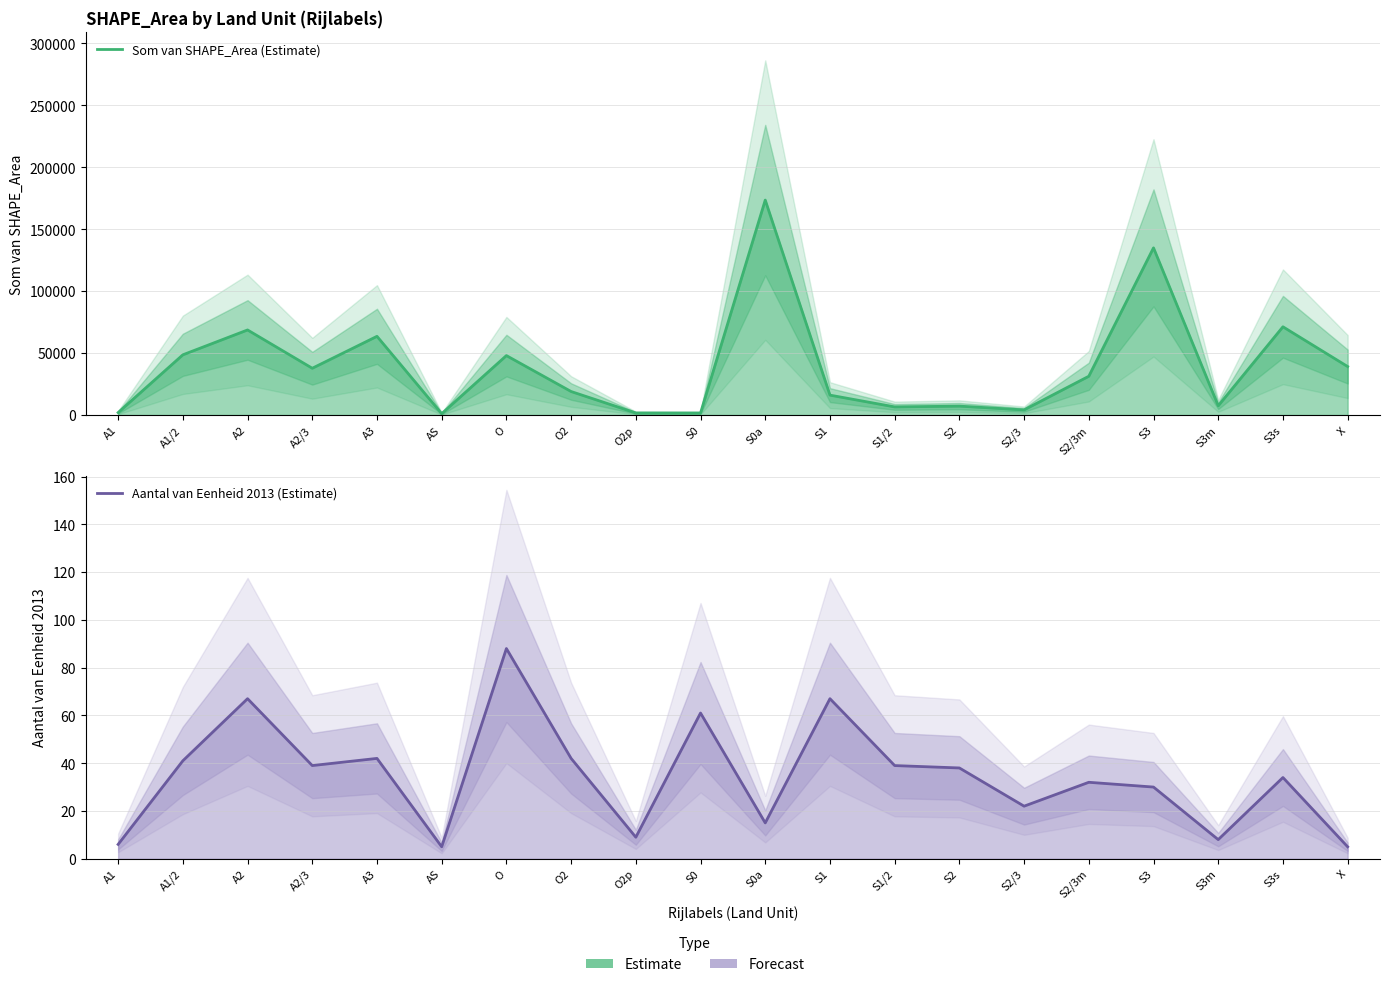

Count the number of data series in this chart.

2